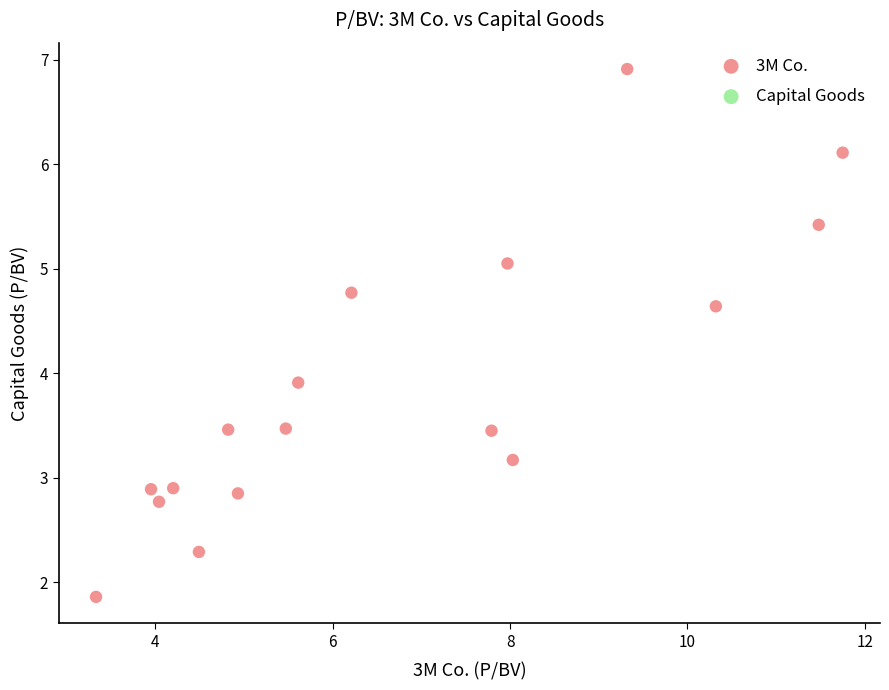

What Y value in the scatter plot is closest to 4?

3.9